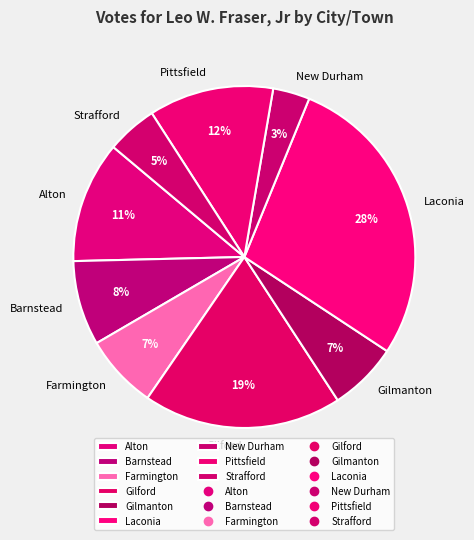

Does Alton represent more than half of the total?

No